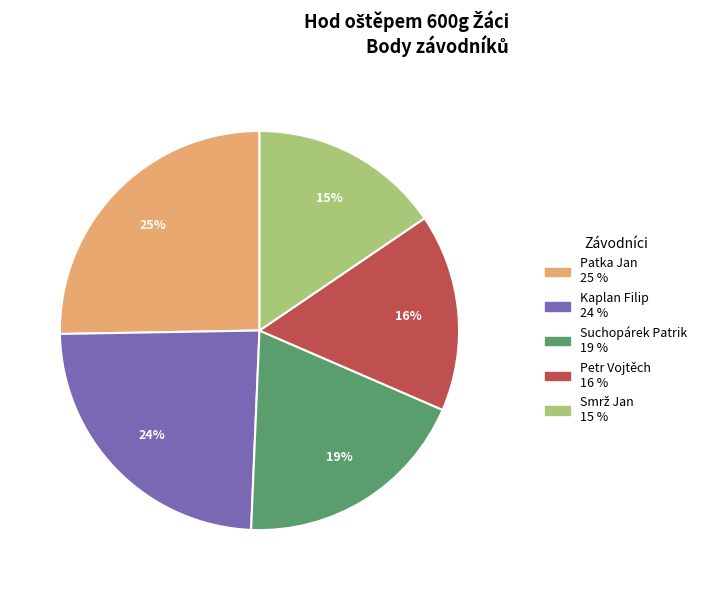

Does Petr Vojtěch represent more than half of the total?

No